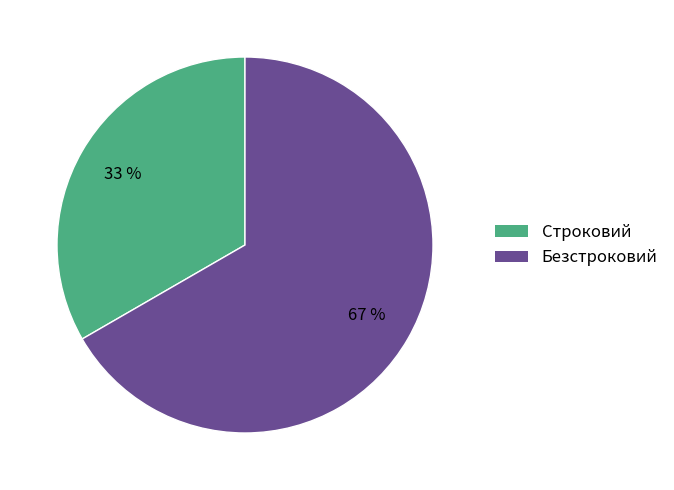

Which category has the biggest portion of the pie?

Безстроковий